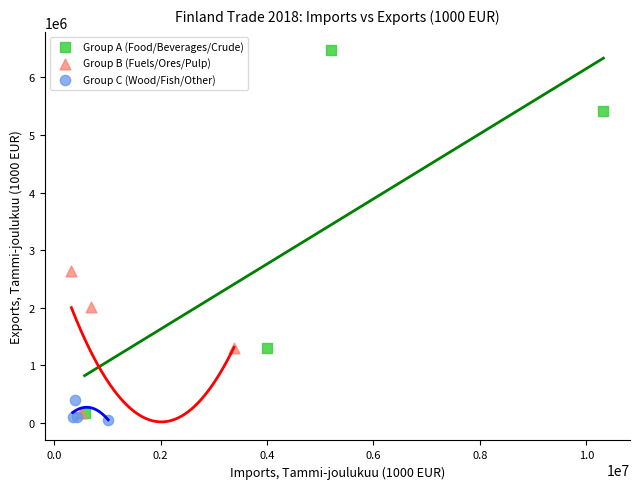

Which series reaches the maximum Y coordinate?

Group A (Food/Beverages/Crude)